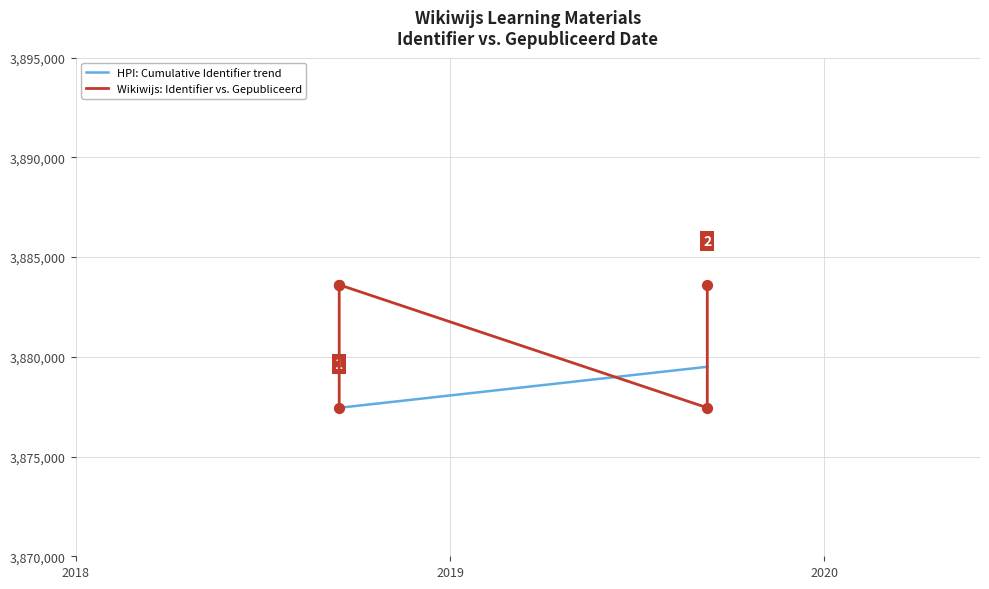

Between 2018-09-15 and 2018-09-15, which is larger?

2018-09-15